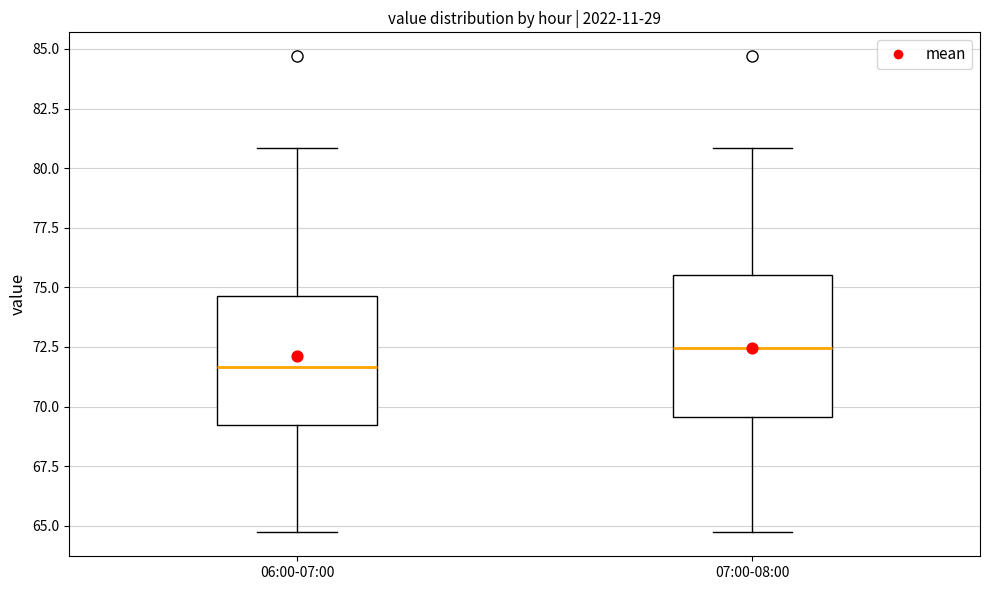

Comparing the boxes themselves (not the whiskers), which one is the tallest?

07:00-08:00